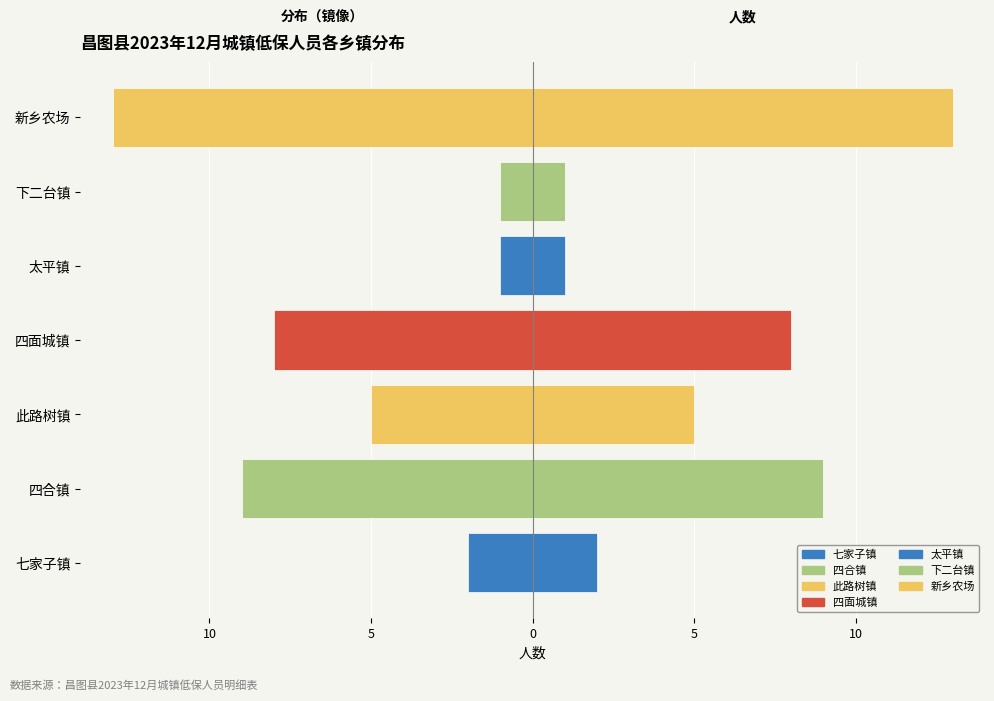

Which category has the highest value across all series?

太平镇